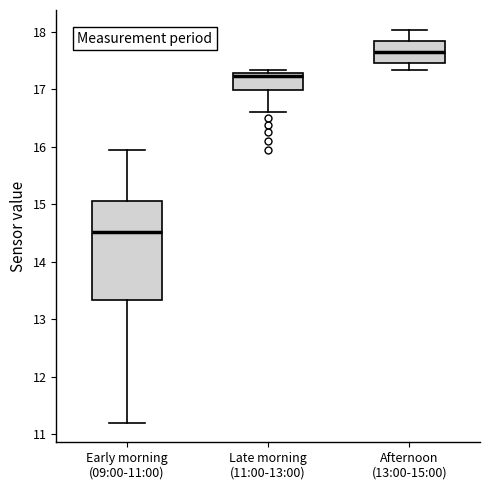

Reading left to right, read every box against the y-axis: the position of its median line, the range the box covers, and the ends of its whiskers. The values are not printed on the chart, so give them approximately, as read against the axis.

Early morning (09:00-11:00): median 14.5, box 13.3 to 15.1, whiskers 11.2 to 15.9
Late morning (11:00-13:00): median 17.2, box 17.0 to 17.3, whiskers 16.6 to 17.3 (just above the box's upper edge)
Afternoon (13:00-15:00): median 17.7, box 17.5 to 17.8, whiskers 17.3 to 18.0